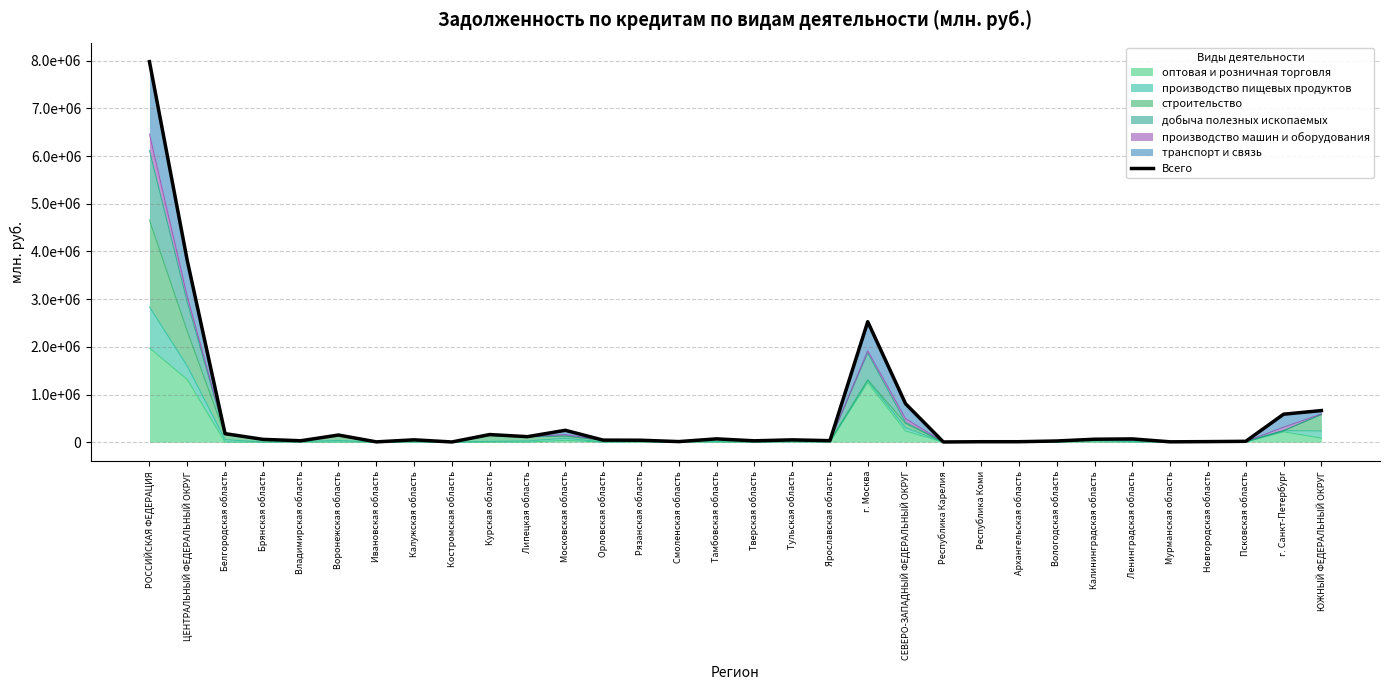

Where does the data first go above 49628?

РОССИЙСКАЯ ФЕДЕРАЦИЯ